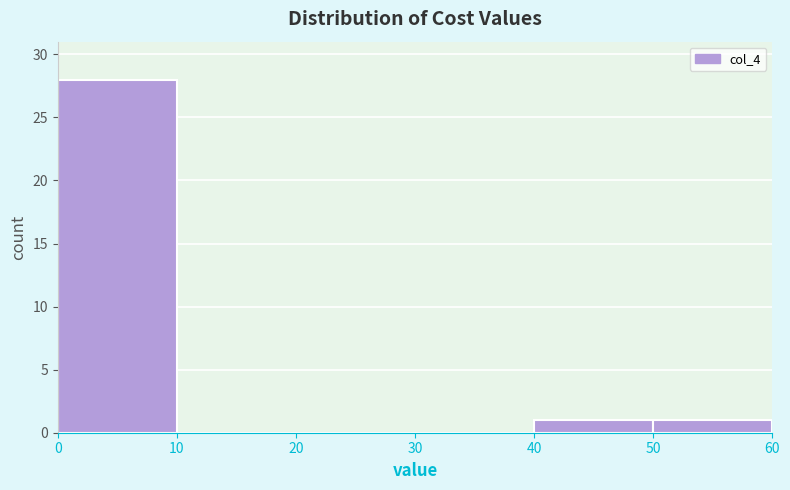

Reading left to right, list every bar in this chart as the range it spans on the x-axis followed by its height. The values are not printed on the chart, so give them approximately, as read against the axis.

0 to 10: 28
10 to 20: 0
20 to 30: 0
30 to 40: 0
40 to 50: 1
50 to 60: 1